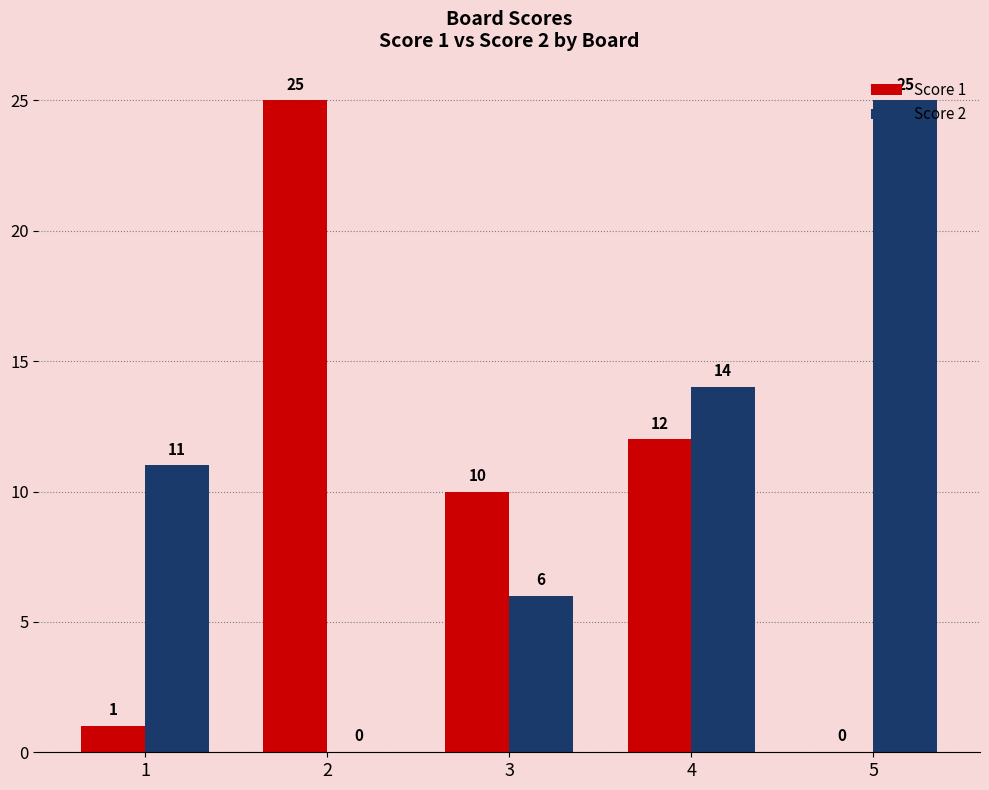

At which category is the sum across all series the highest?

4